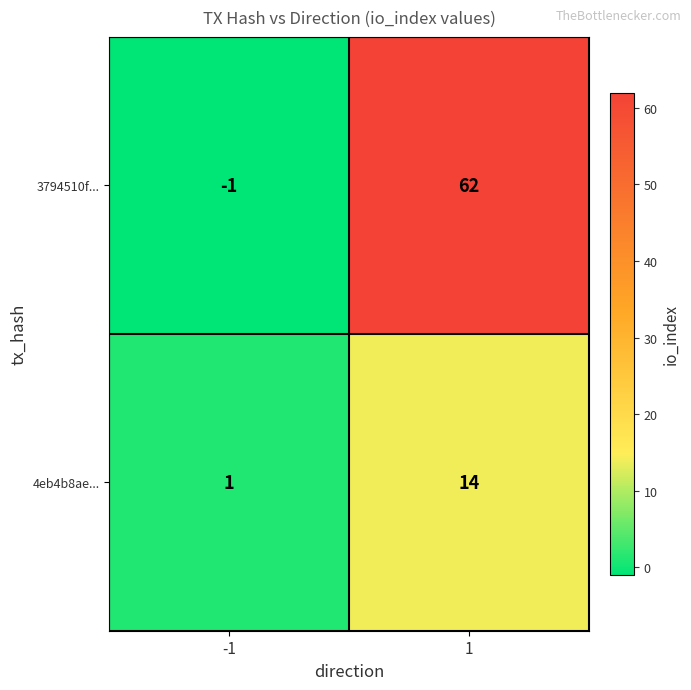

Read the 3794510f... value at 1, to the nearest 5.

60